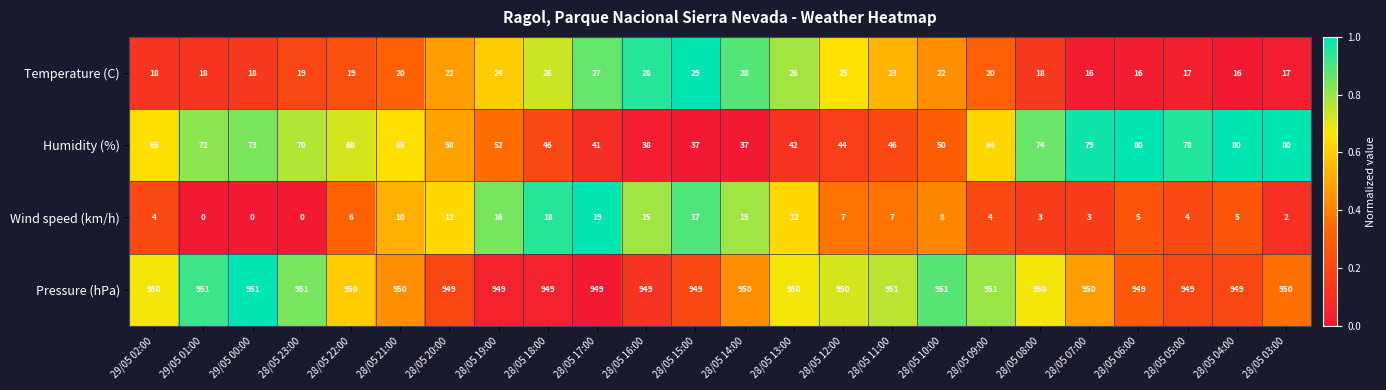

What is the difference between the maximum and minimum values in the Temperature (C) series?

13